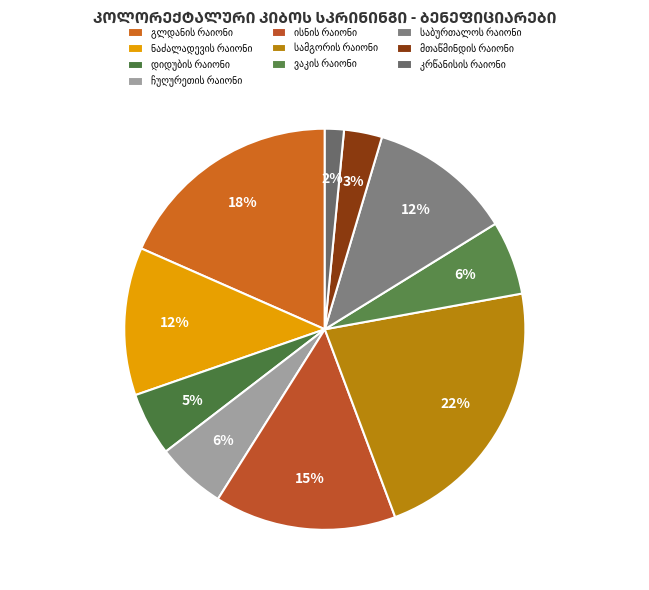

To the nearest percent, what is the average slice percentage?

10%